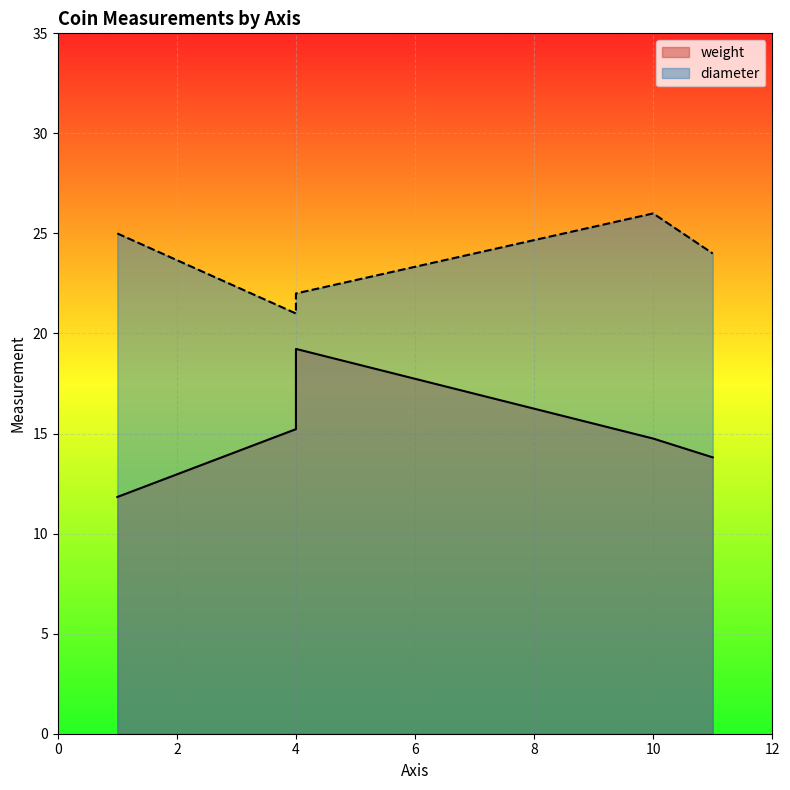

True or false: weight and diameter cross at least once.

False